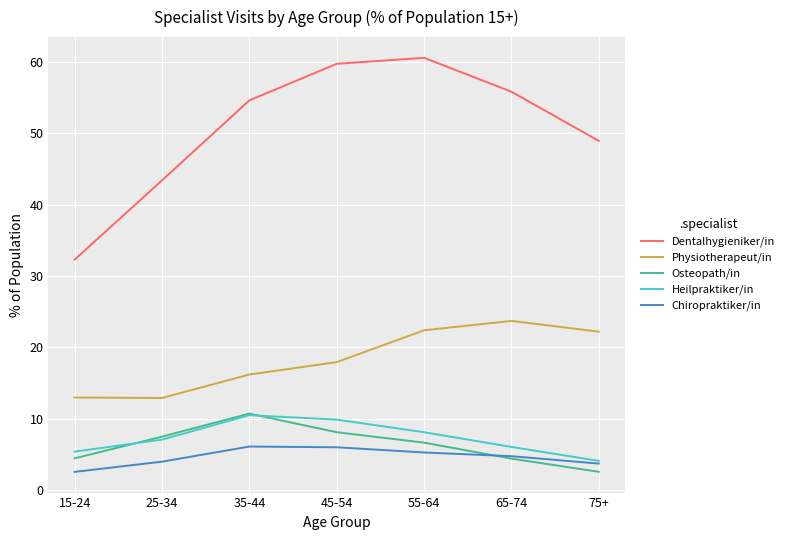

At how many categories does at least one series exceed 10?

7